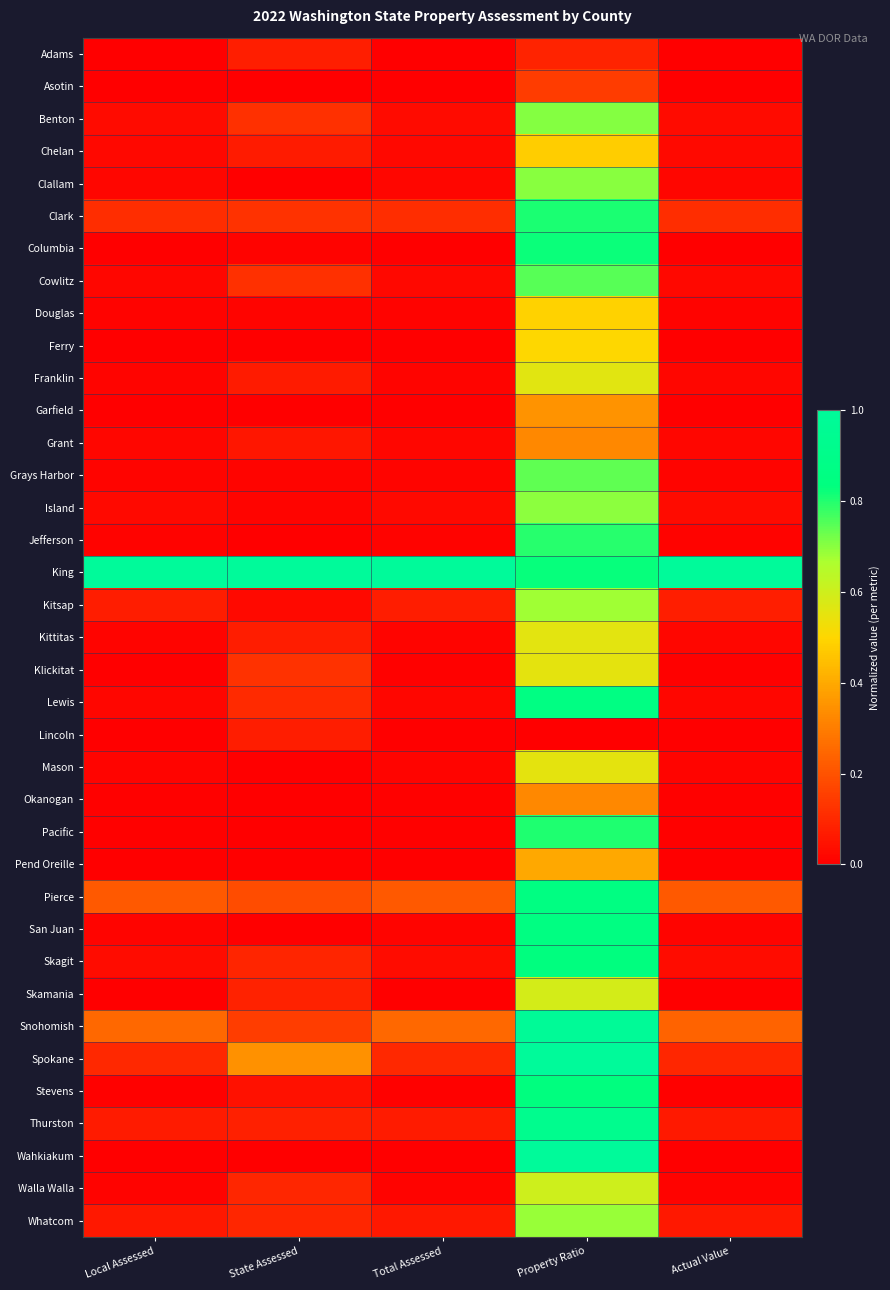

What is the difference between the highest and lowest values at Total Assessed?

1.0